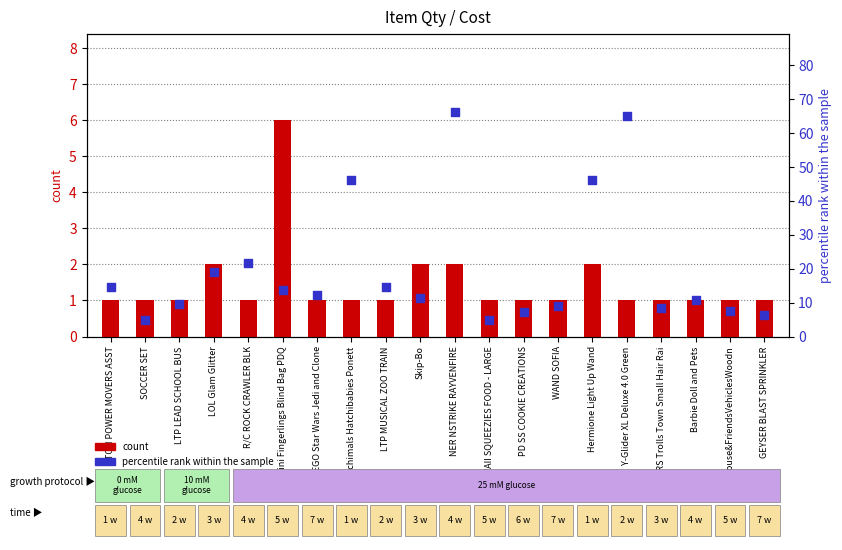

Is the value of percentile rank within the sample at Skip-Bo greater than the value of count at R/C ROCK CRAWLER BLK?

Yes